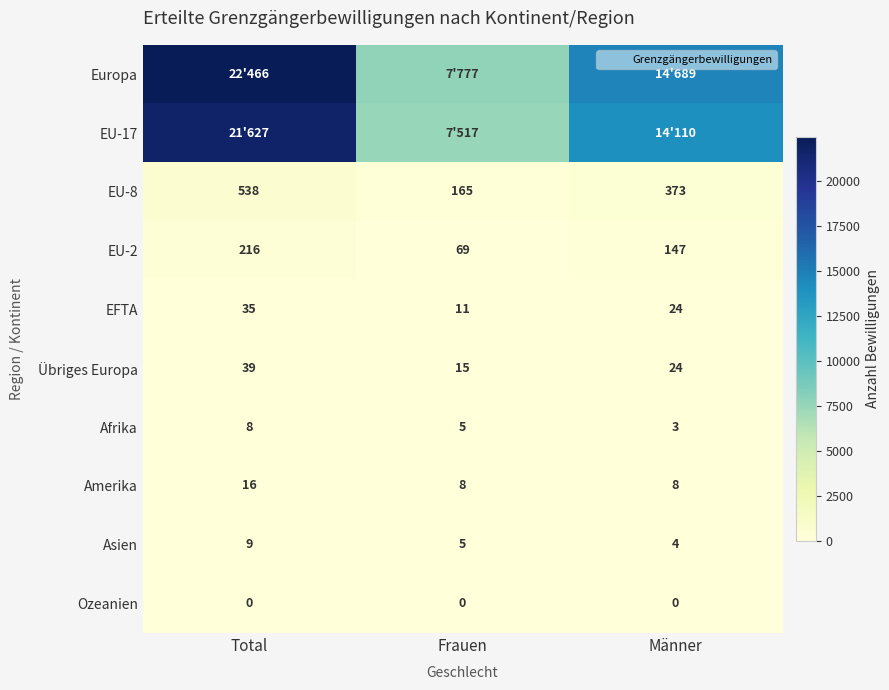

At how many categories does at least one series exceed 20043?

1